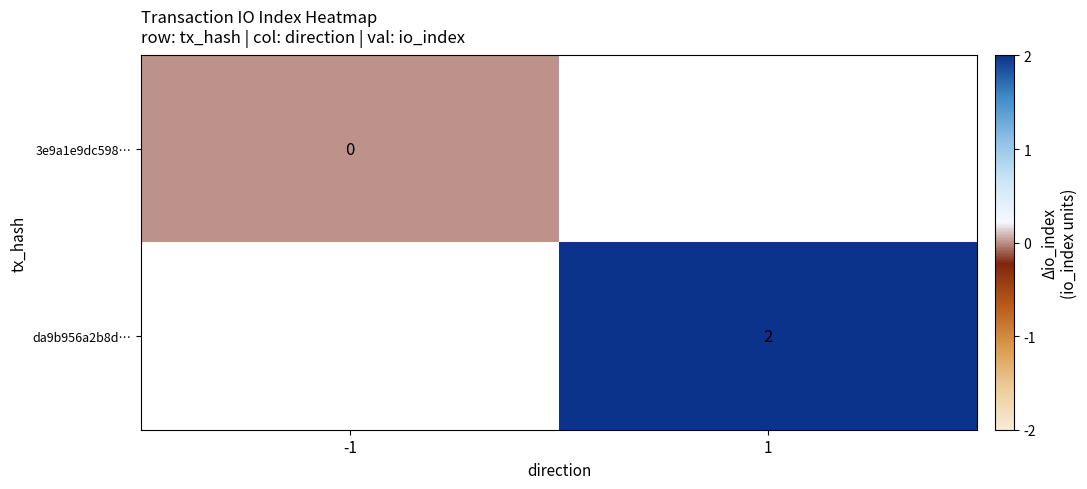

Is it true that da9b956a2b8d… equals 1 at 1?

False